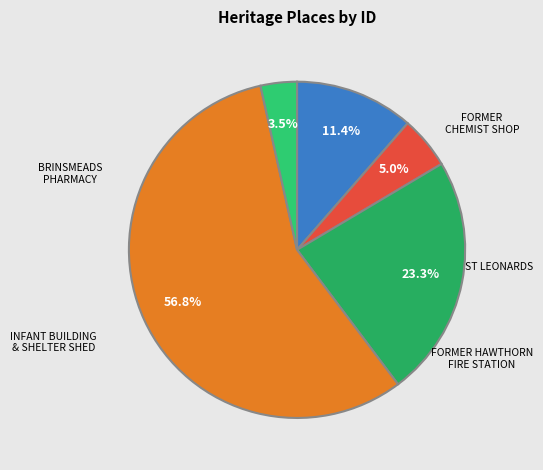

How many slices are in this pie chart?

5